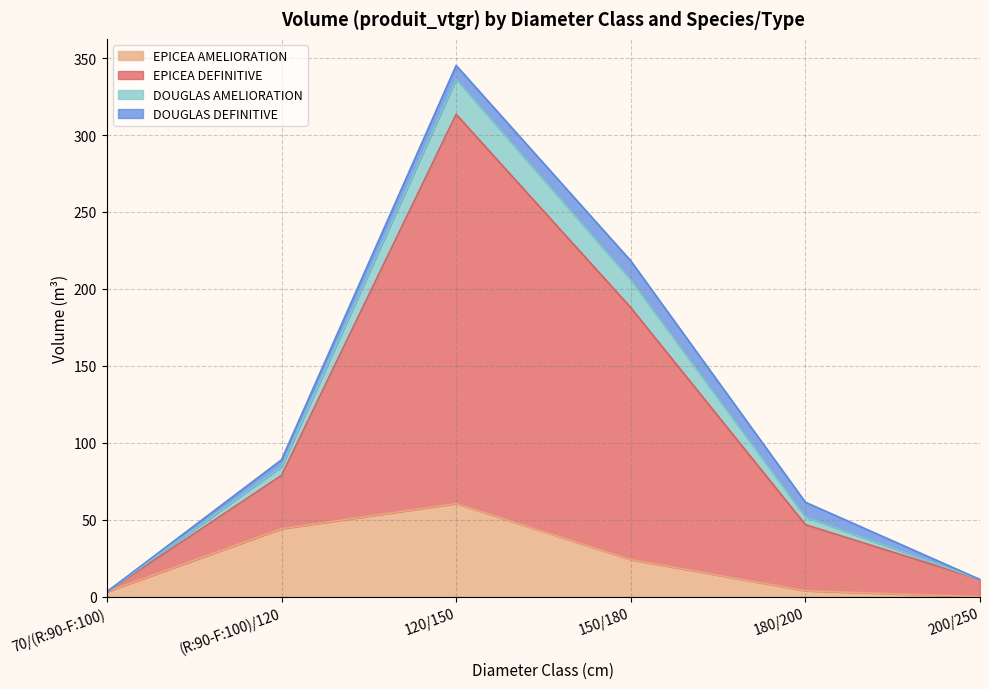

At which category is the sum across all series the highest?

120/150